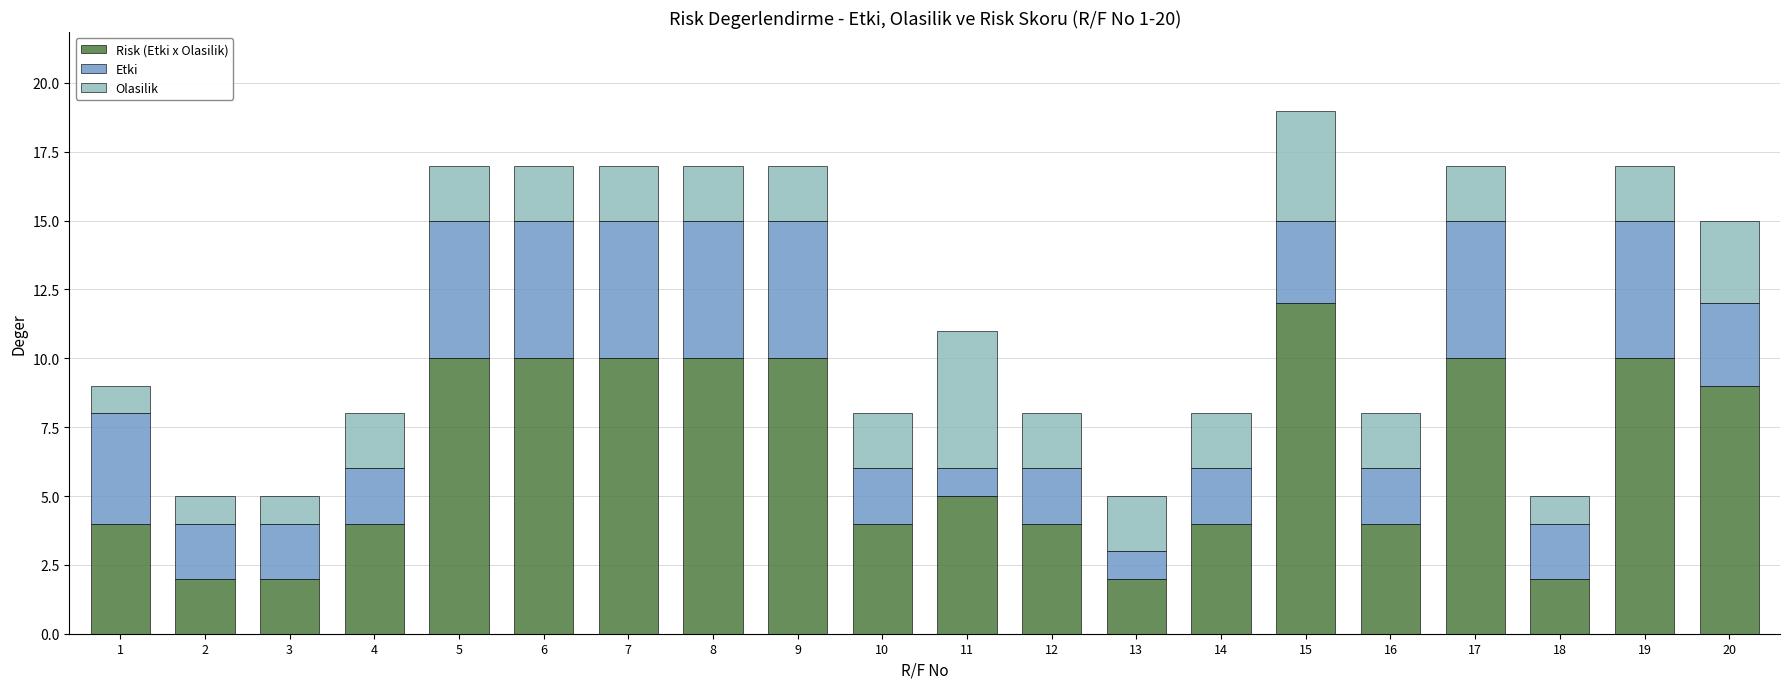

At which category is the sum across all series the highest?

15